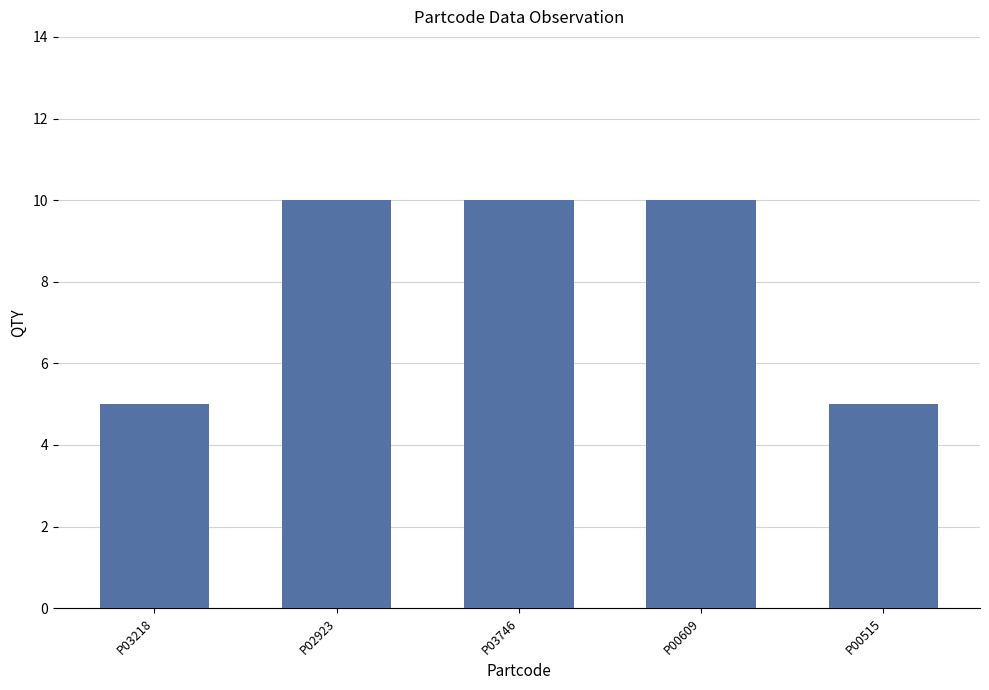

Approximately how many times larger is the value at P00515 compared to P02923?

0.5